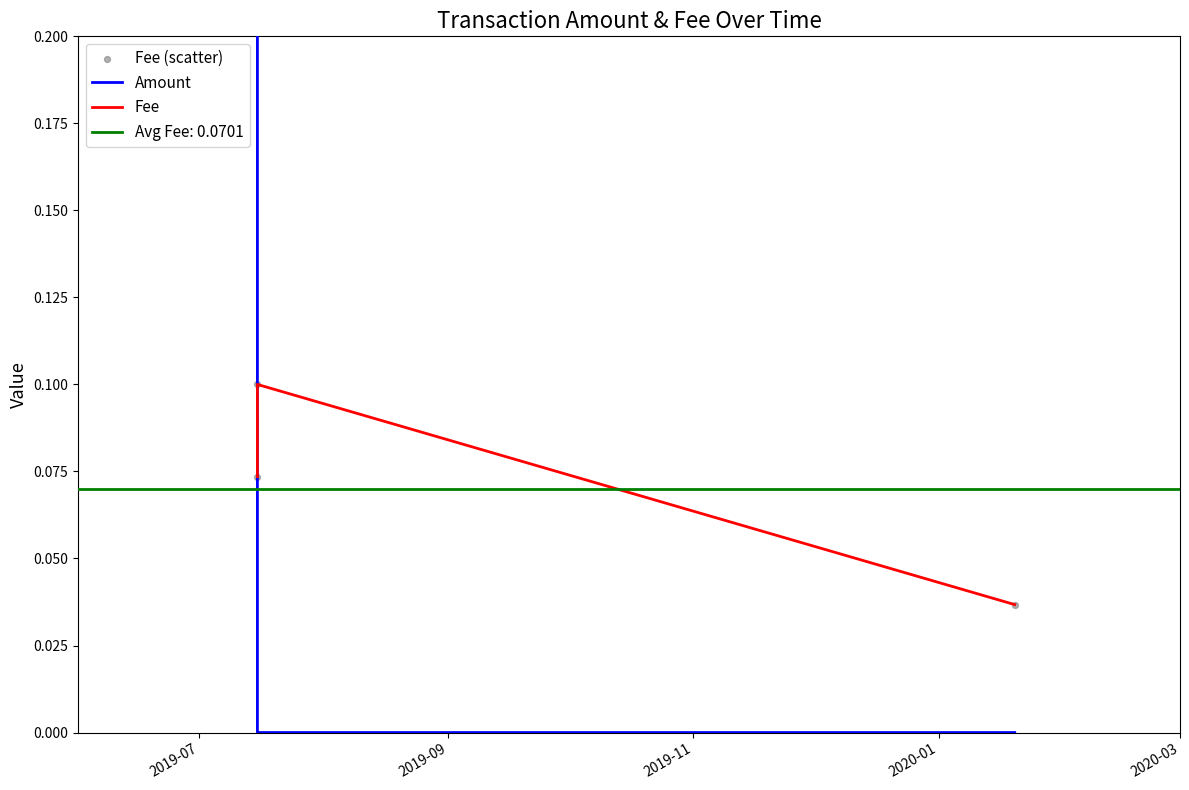

Count the Fee values in the range 0 to 1.

3